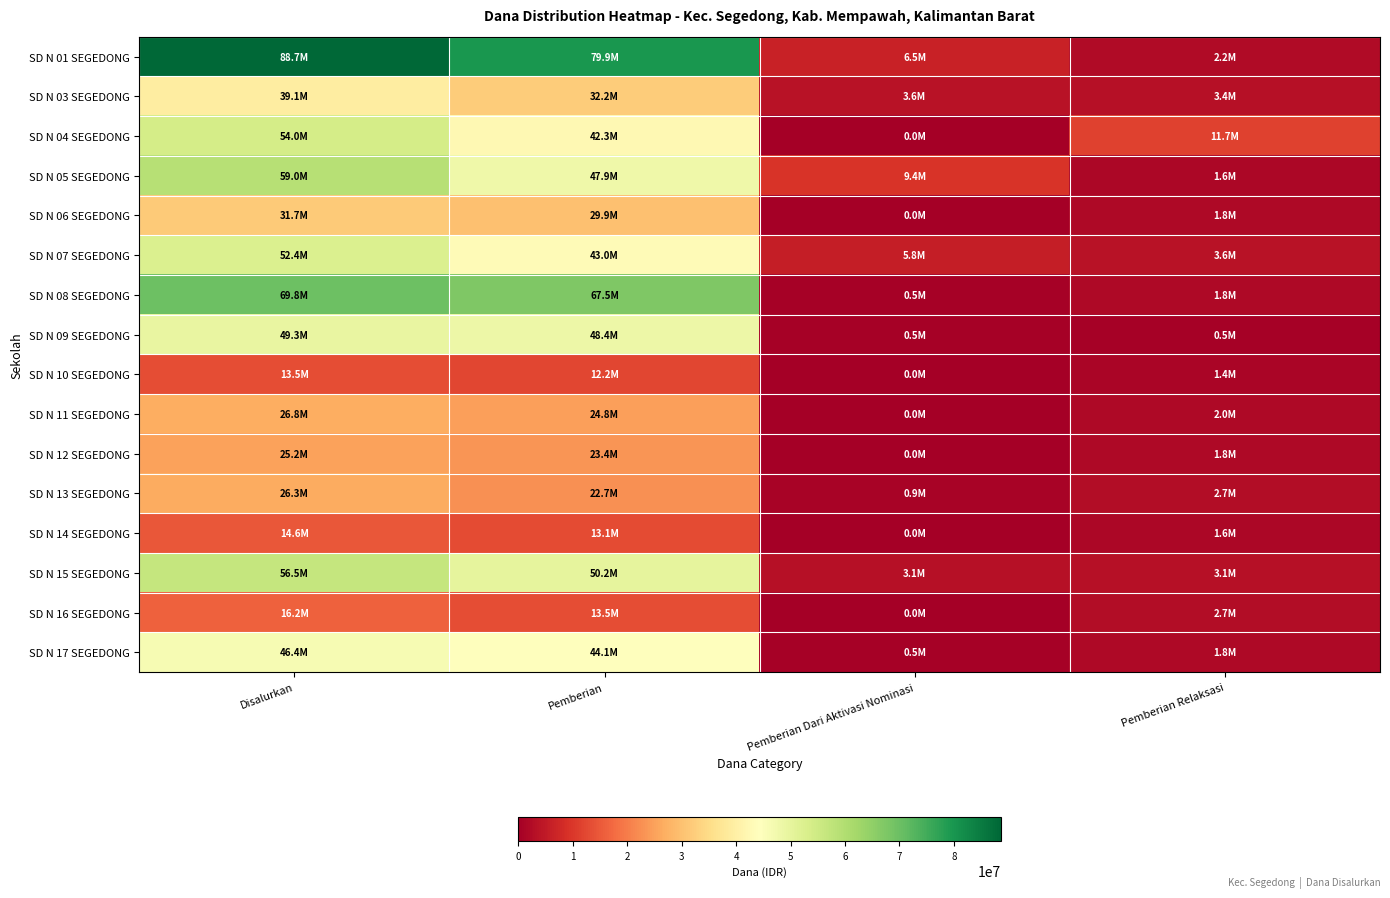

How many series are shown in this chart?

16